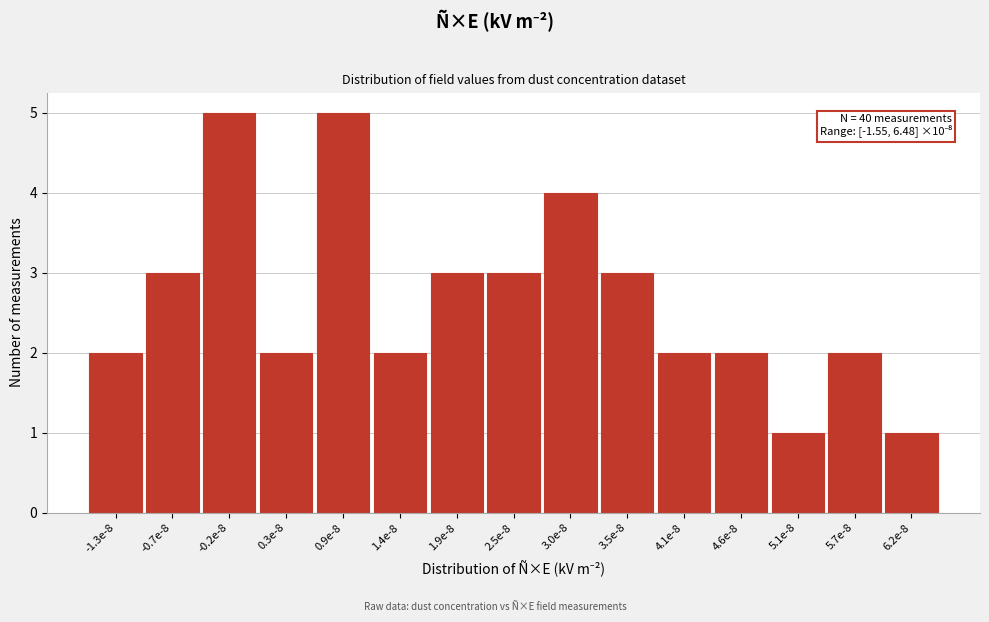

Reading left to right, what are all the values shown in this chart?

-1.3e-8=2	-0.7e-8=3	-0.2e-8=5	0.3e-8=2	0.9e-8=5	1.4e-8=2	1.9e-8=3	2.5e-8=3	3.0e-8=4	3.5e-8=3	4.1e-8=2	4.6e-8=2	5.1e-8=1	5.7e-8=2	6.2e-8=1